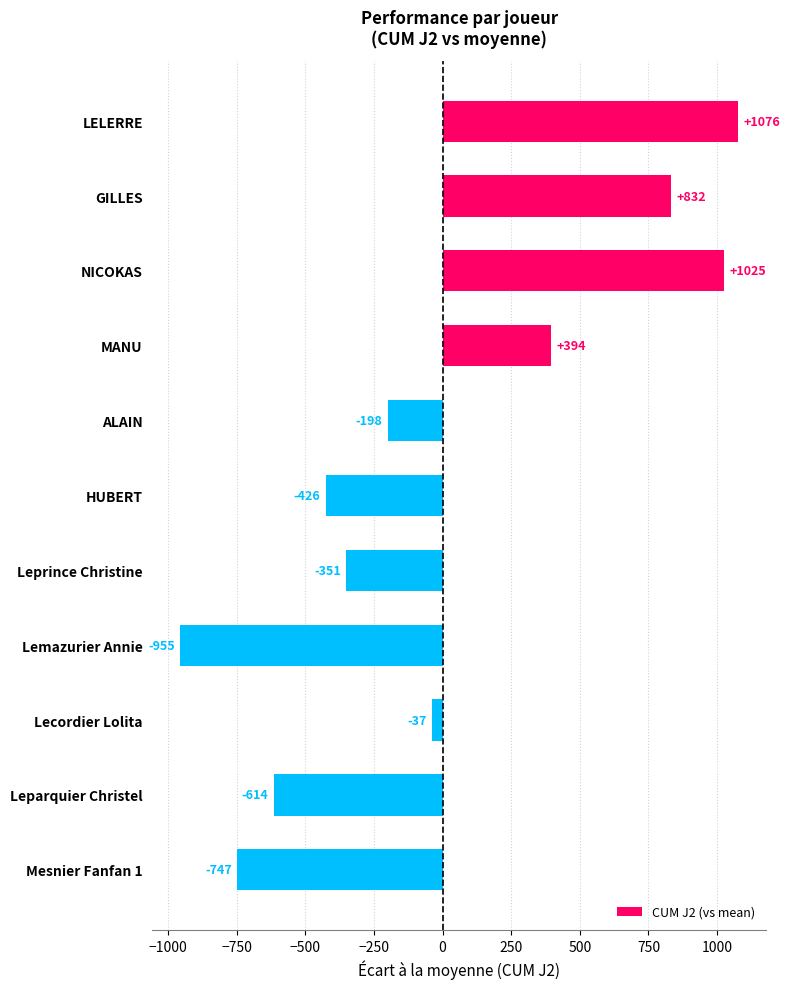

The value at MANU is 394.1. True or false?

True